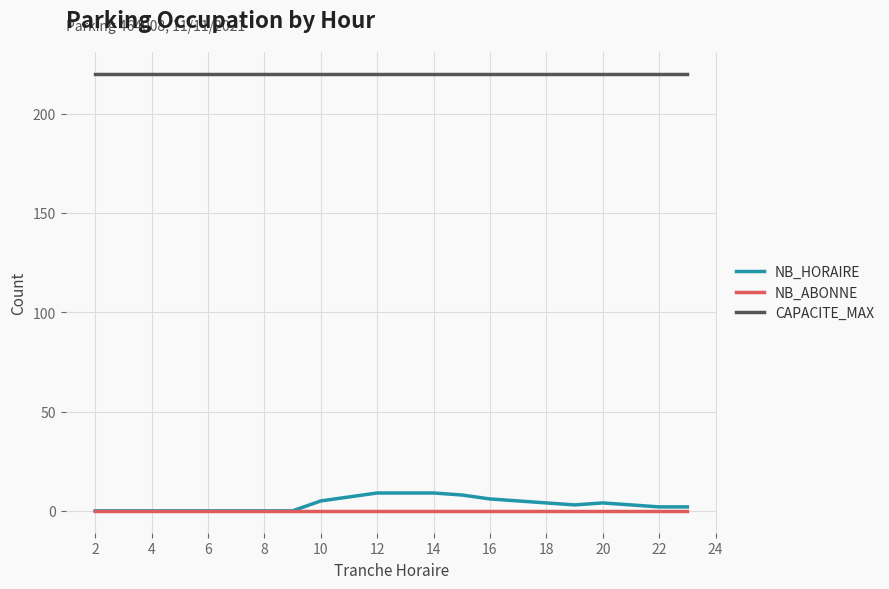

How many lines are shown in the chart?

3